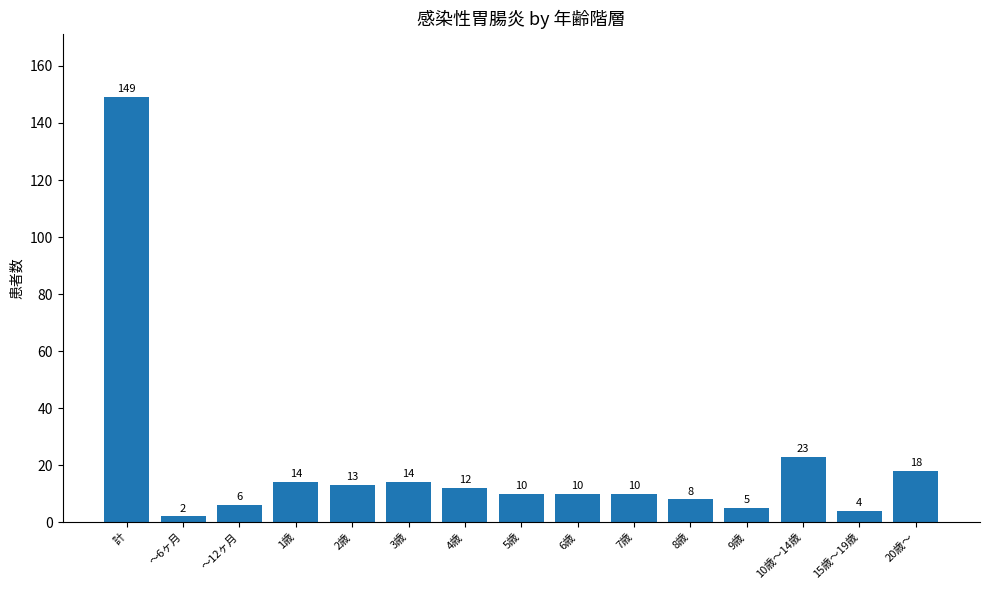

What is the sum of all values?

298